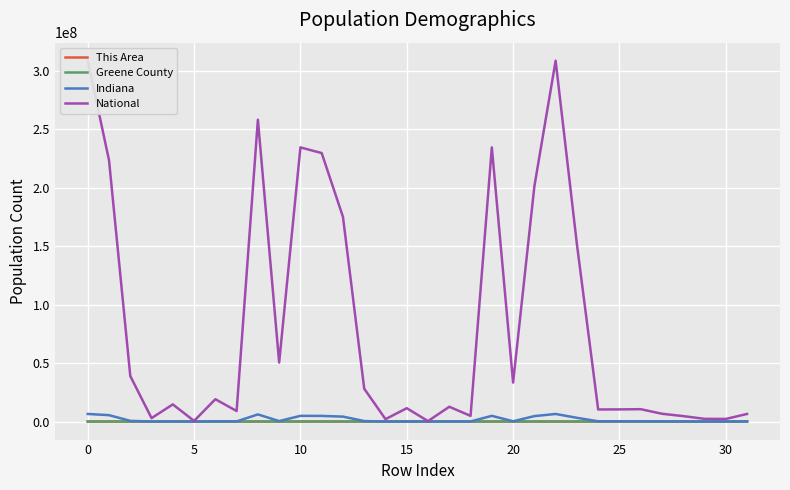

How many data points in Indiana are less than 227736?

16